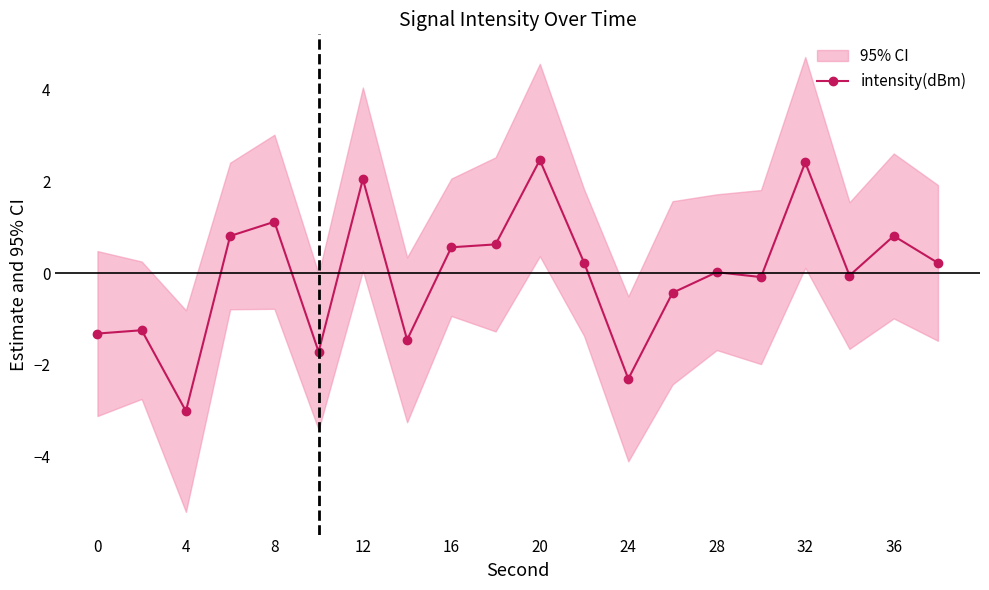

The intensity(dBm) series shows -5.4 at 4. True or false?

False